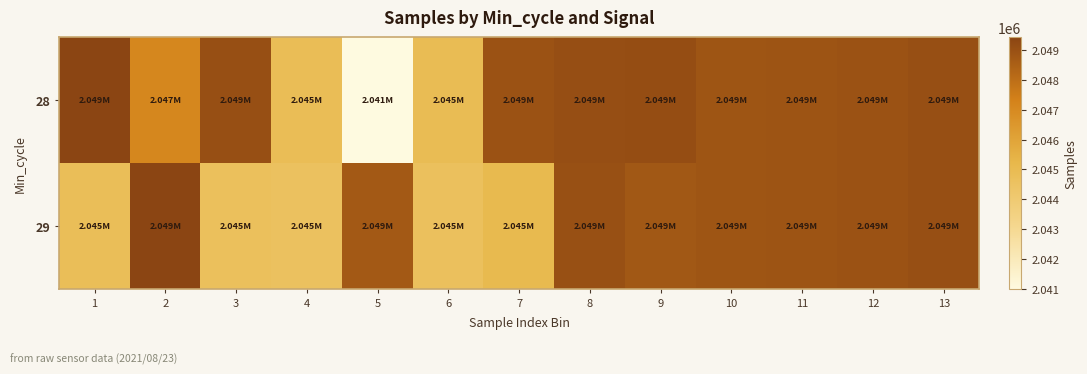

At how many categories does at least one series exceed 2049429?

2